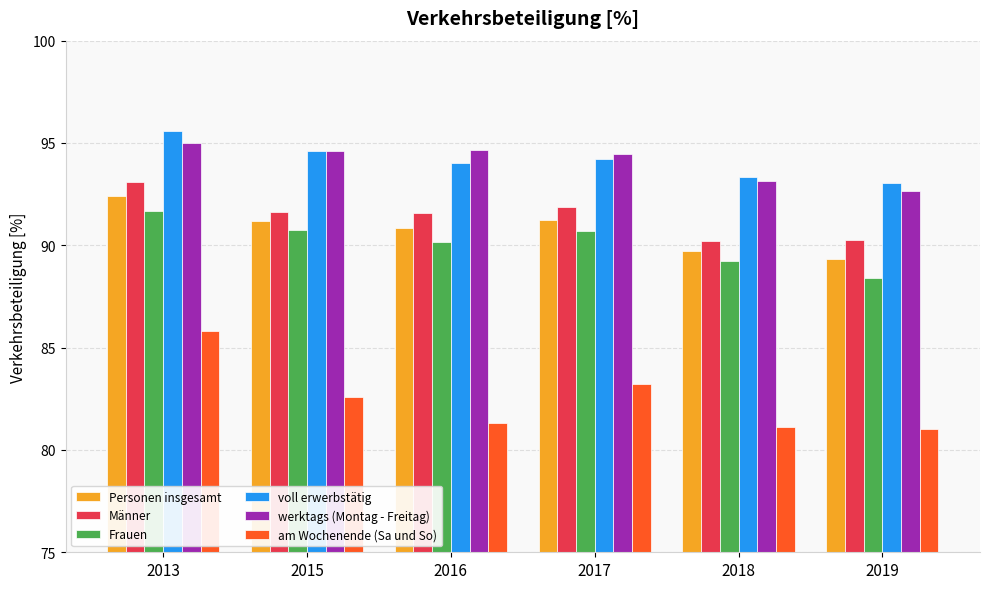

Is the value of am Wochenende (Sa und So) at 2016 greater than the value of Männer at 2019?

No